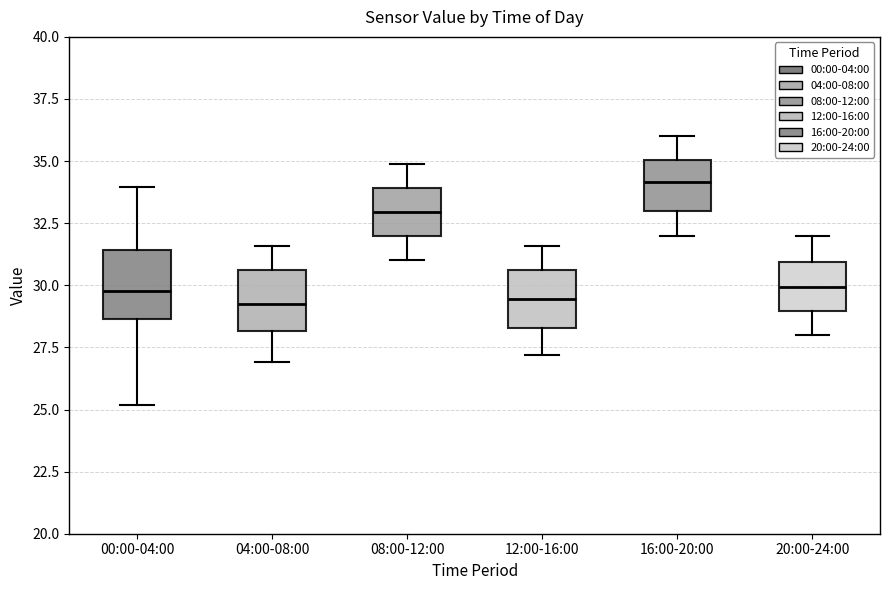

Reading left to right, transcribe this box plot: for each box, give where its median line is, the range the box spans, and where its two whiskers end, as read against the y-axis. The values are not printed on the chart, so give them approximately, as read against the axis.

00:00-04:00: median 30.0, box 28.5 to 31.5, whiskers 25.0 to 34.0
04:00-08:00: median 29.5, box 28.0 to 30.5, whiskers 27.0 to 31.5
08:00-12:00: median 33.0, box 32.0 to 34.0, whiskers 31.0 to 35.0
12:00-16:00: median 29.5, box 28.5 to 30.5, whiskers 27.0 to 31.5
16:00-20:00: median 34.0, box 33.0 to 35.0, whiskers 32.0 to 36.0
20:00-24:00: median 30.0, box 29.0 to 31.0, whiskers 28.0 to 32.0